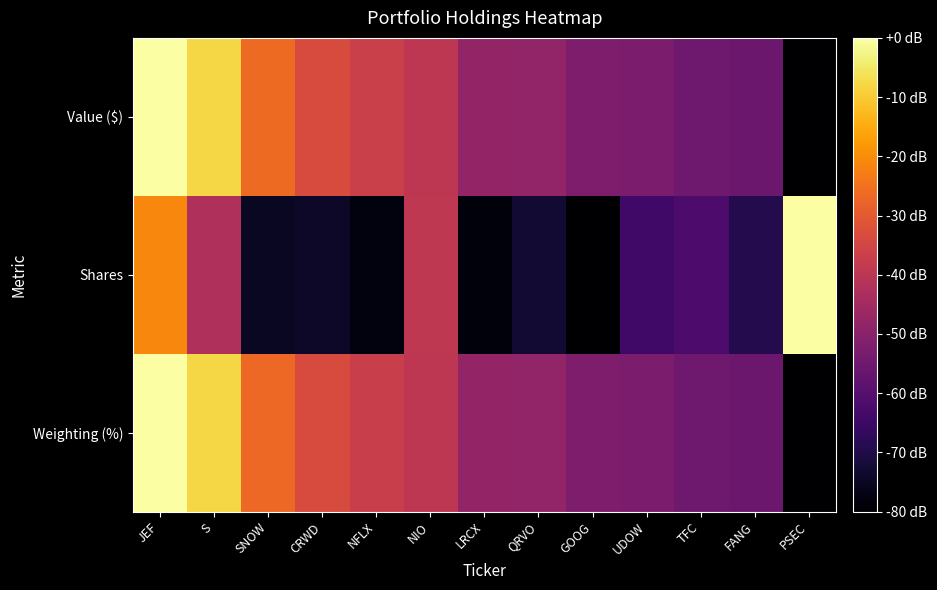

At NIO, list the series in order from smallest to largest.

Value ($), Weighting (%), Shares